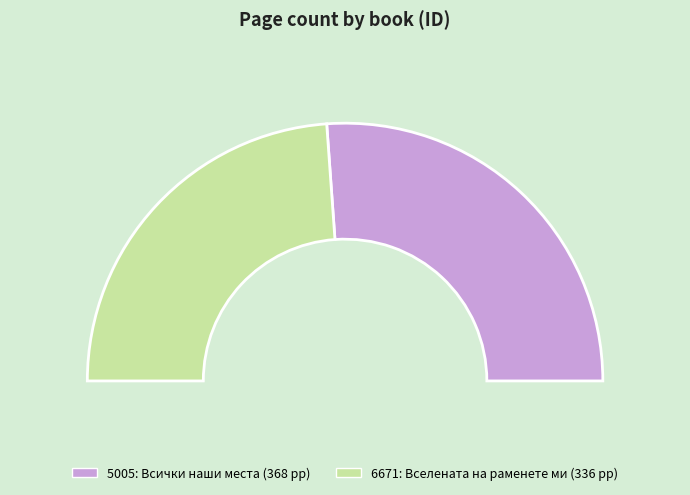

Is it true that 6671 is 48% of the pie?

True